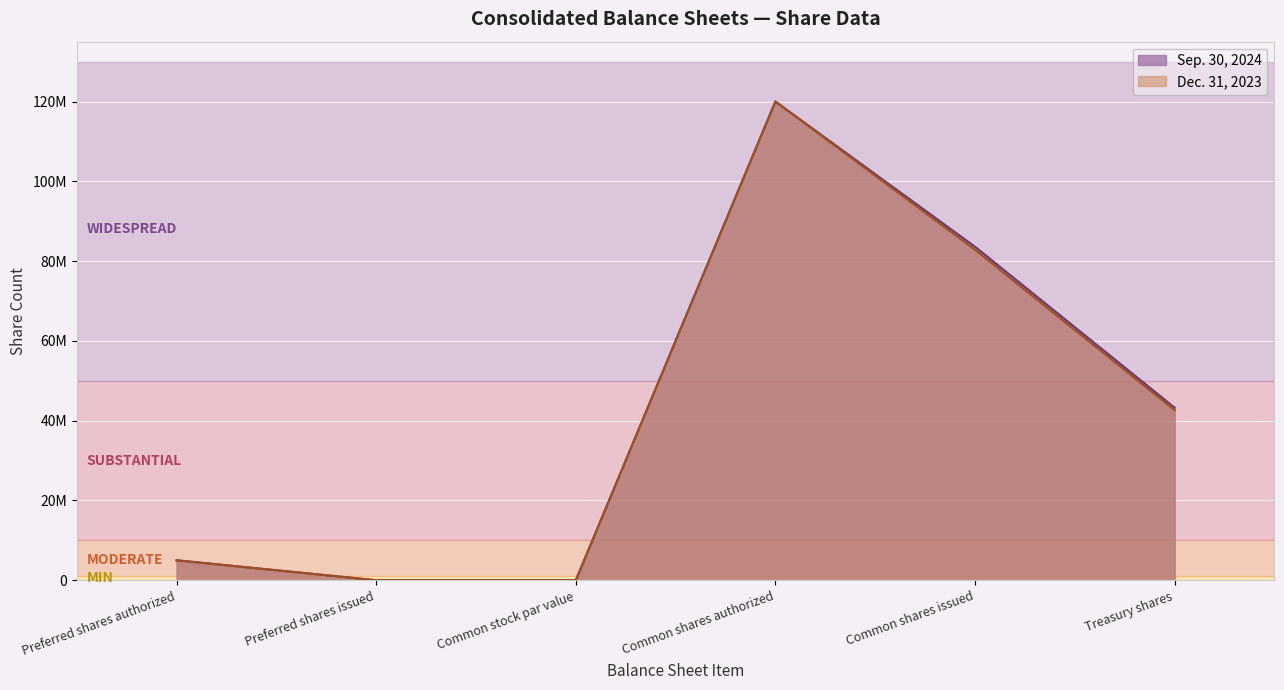

What are all the series names shown in the legend?

Sep. 30, 2024, Dec. 31, 2023